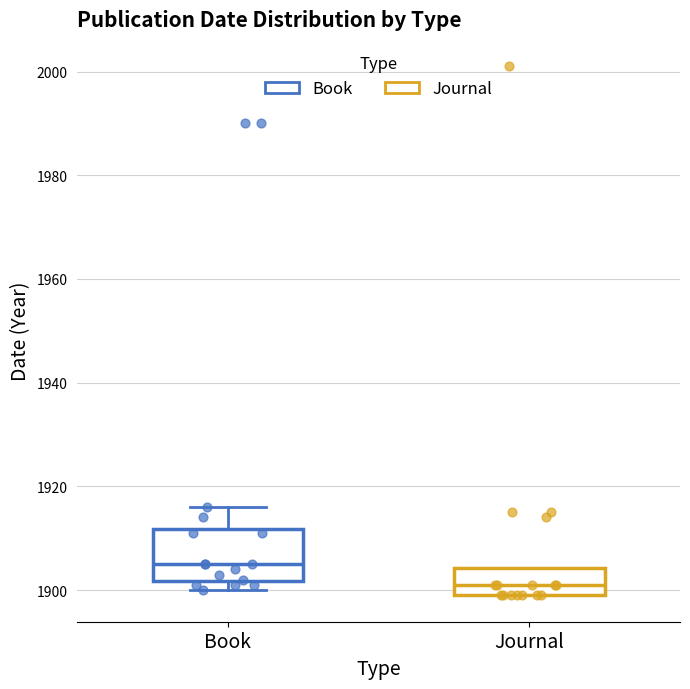

Which box's median line is the highest?

Book